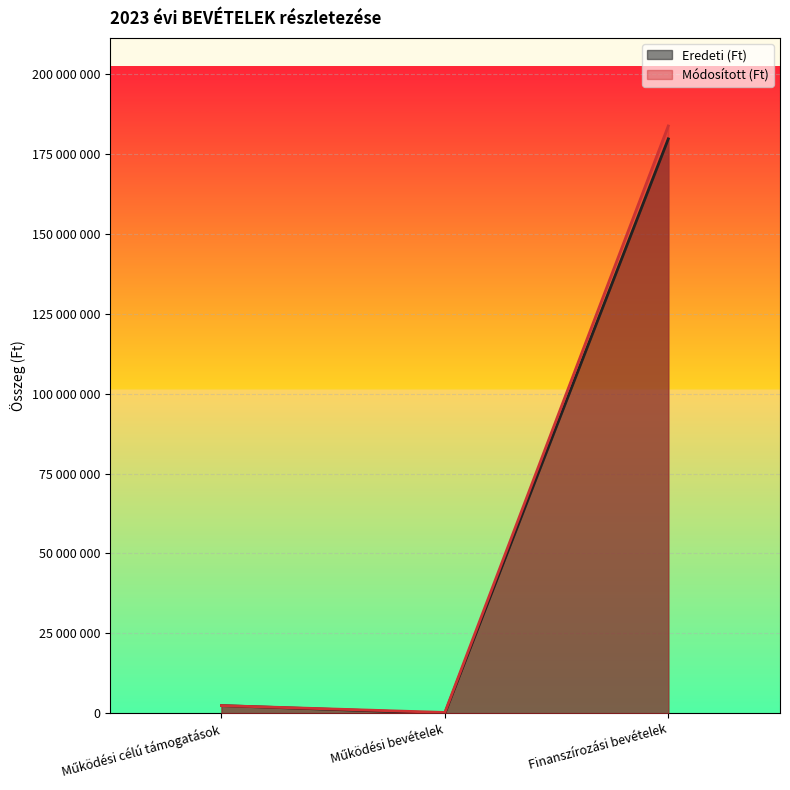

What is the sum of the Eredeti (Ft) values at Finanszírozási bevételek and Működési bevételek?

179703852